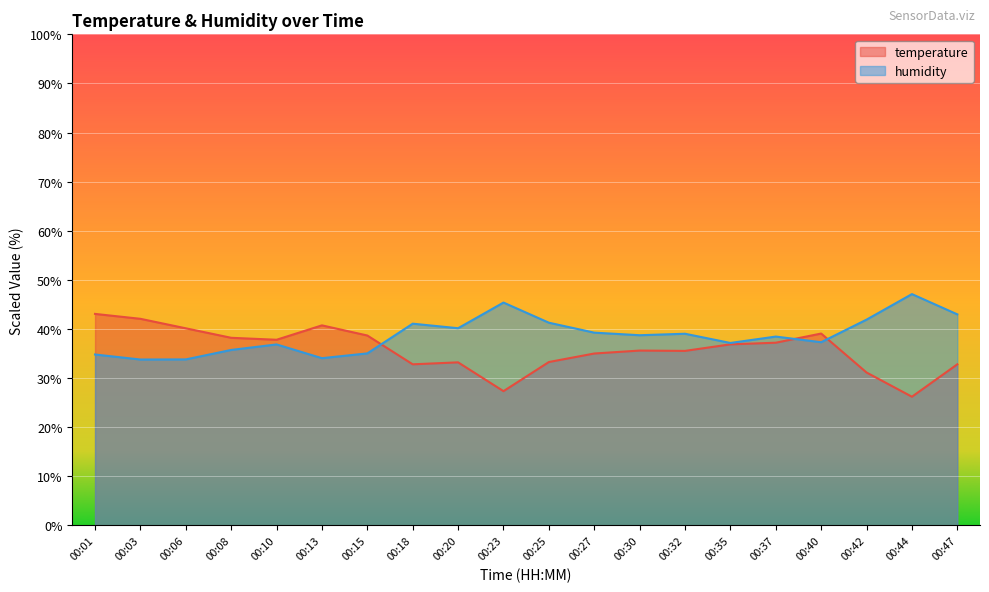

Does the chart display data point markers on the line(s)?

No